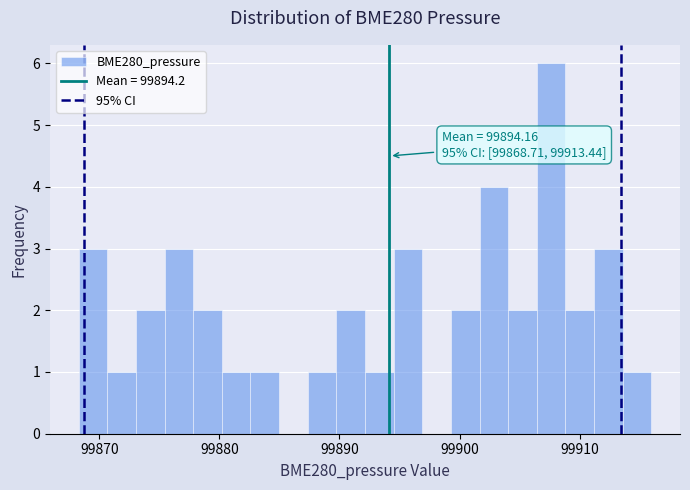

Around what value on the x-axis is the tallest bar? Give the approximate position of its centre, as read against the axis.

99908